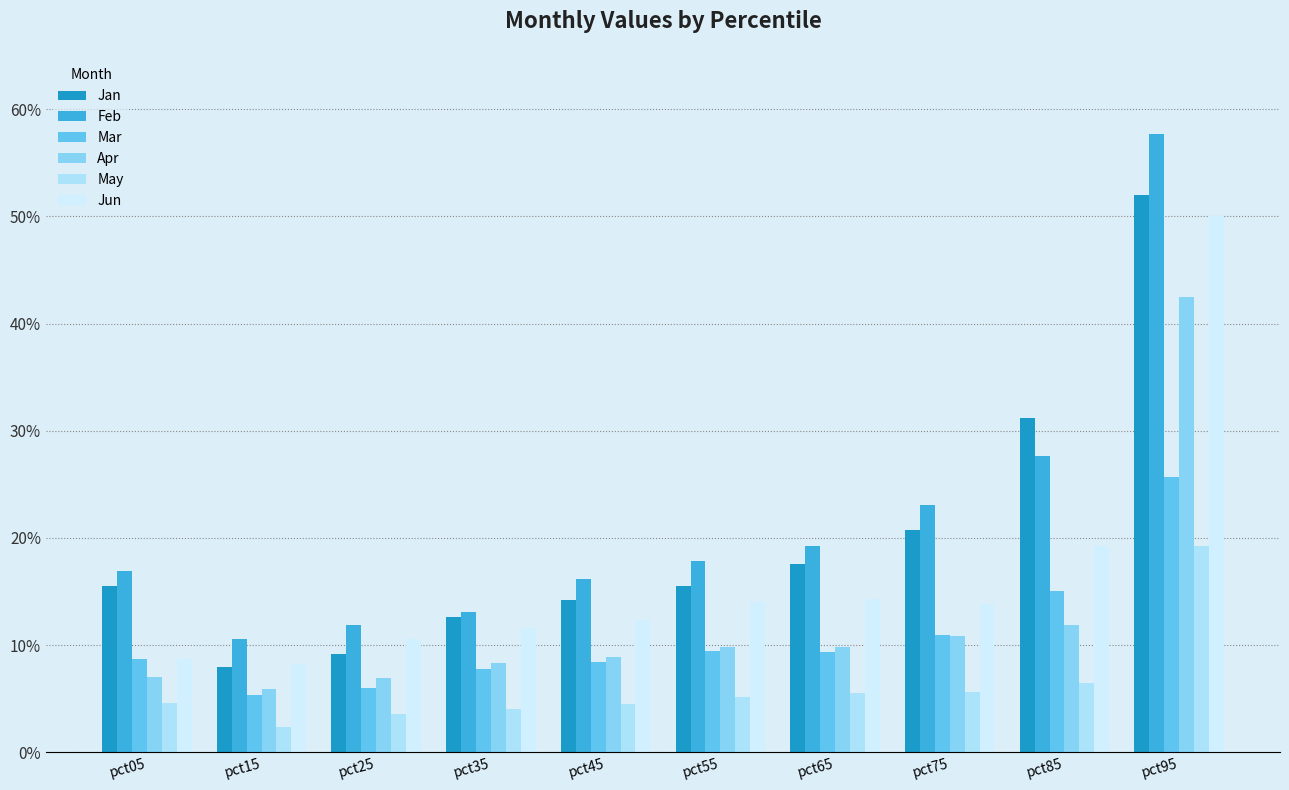

At which category is the sum across all series the highest?

pct95